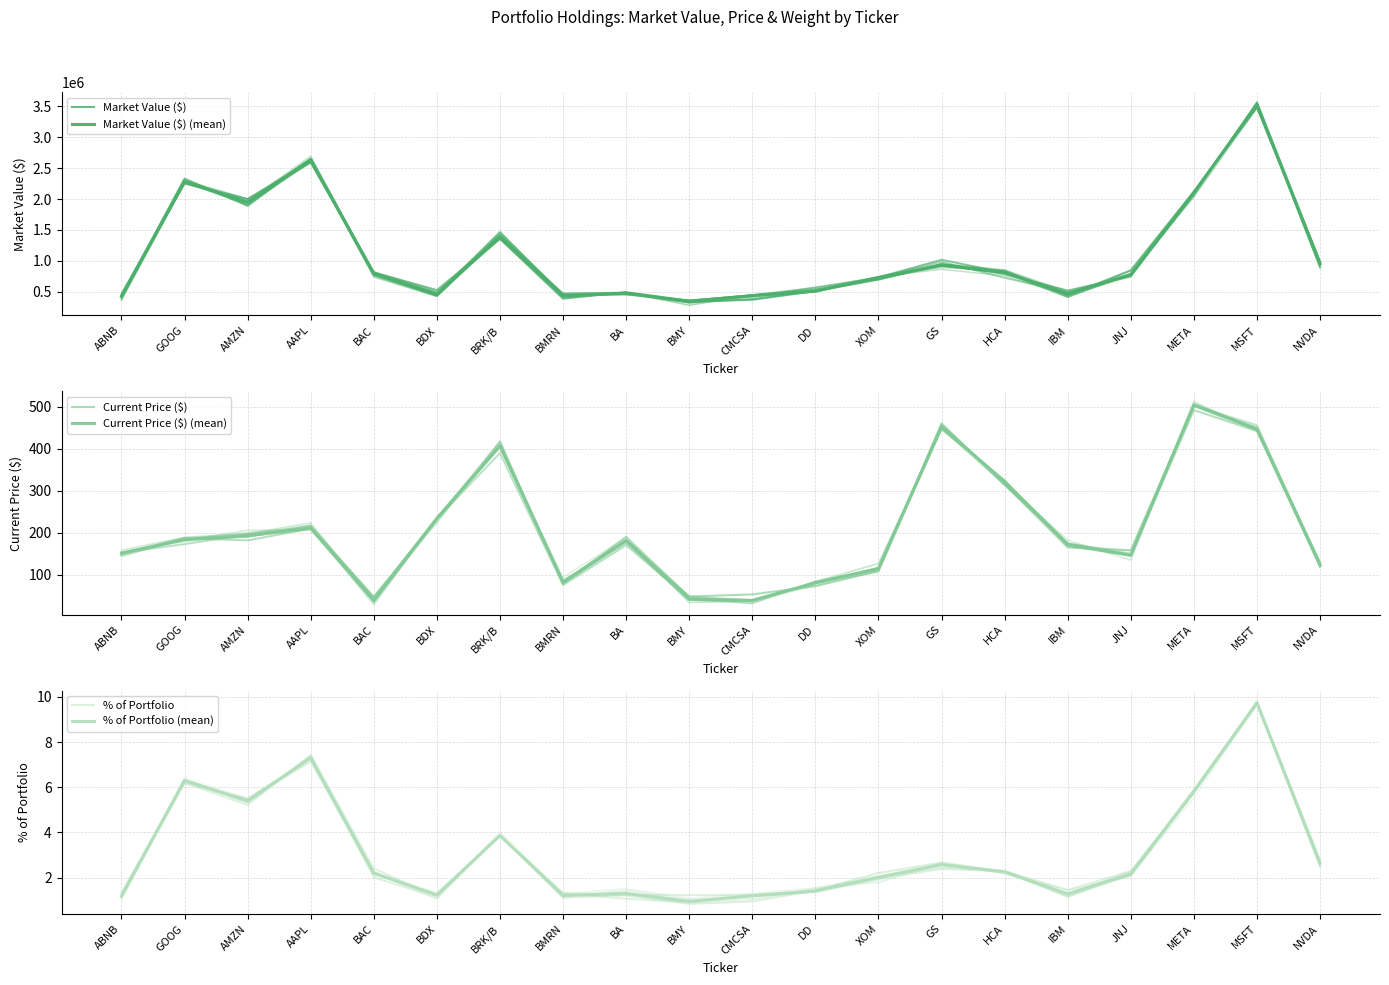

What is the total value across all series at BMY?

698004.2